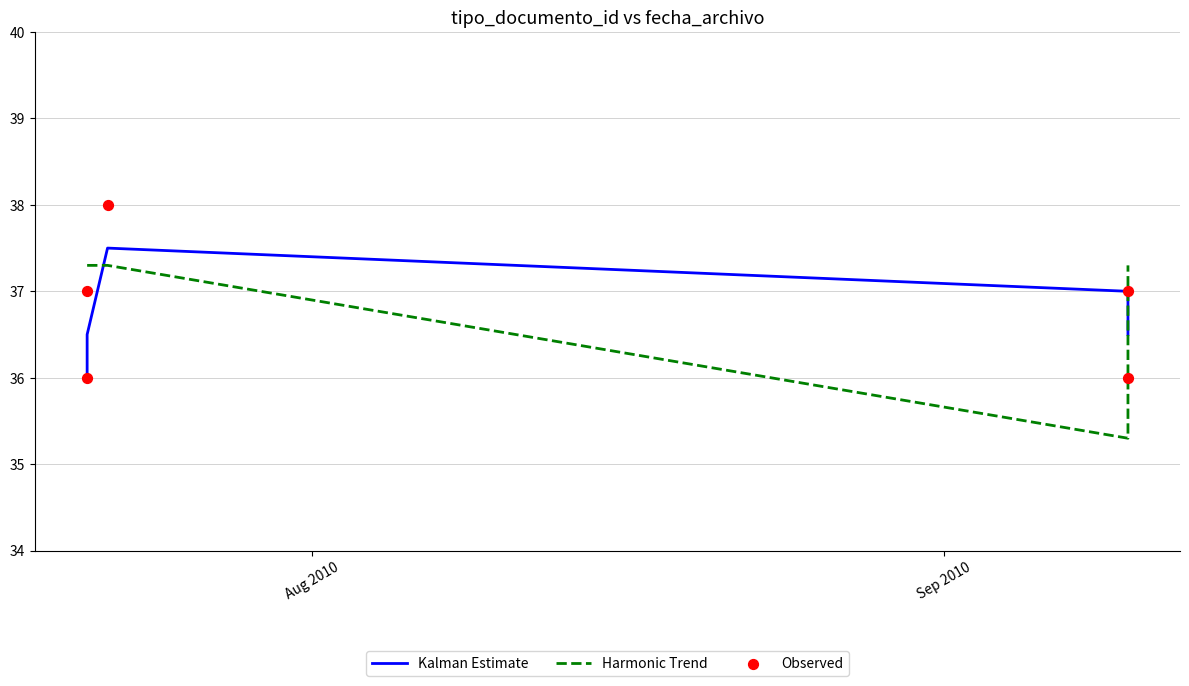

Which series has the largest Y range (max minus min)?

Harmonic Trend